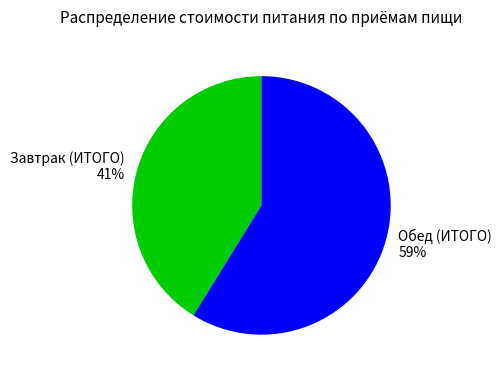

Is there a majority slice in this chart?

Yes